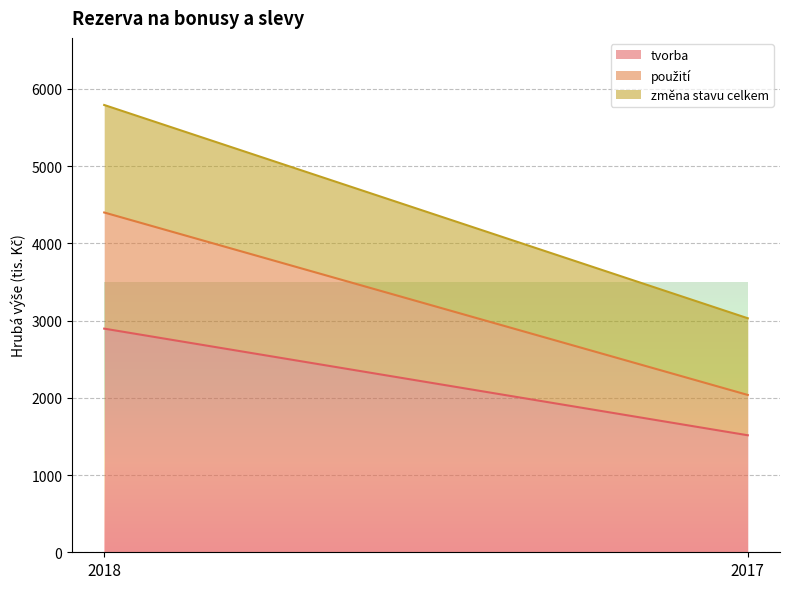

Reading left to right, transcribe all the data shown in this chart.

tvorba: 2896	1515
použití: 1504	522
změna stavu celkem: 1392	993